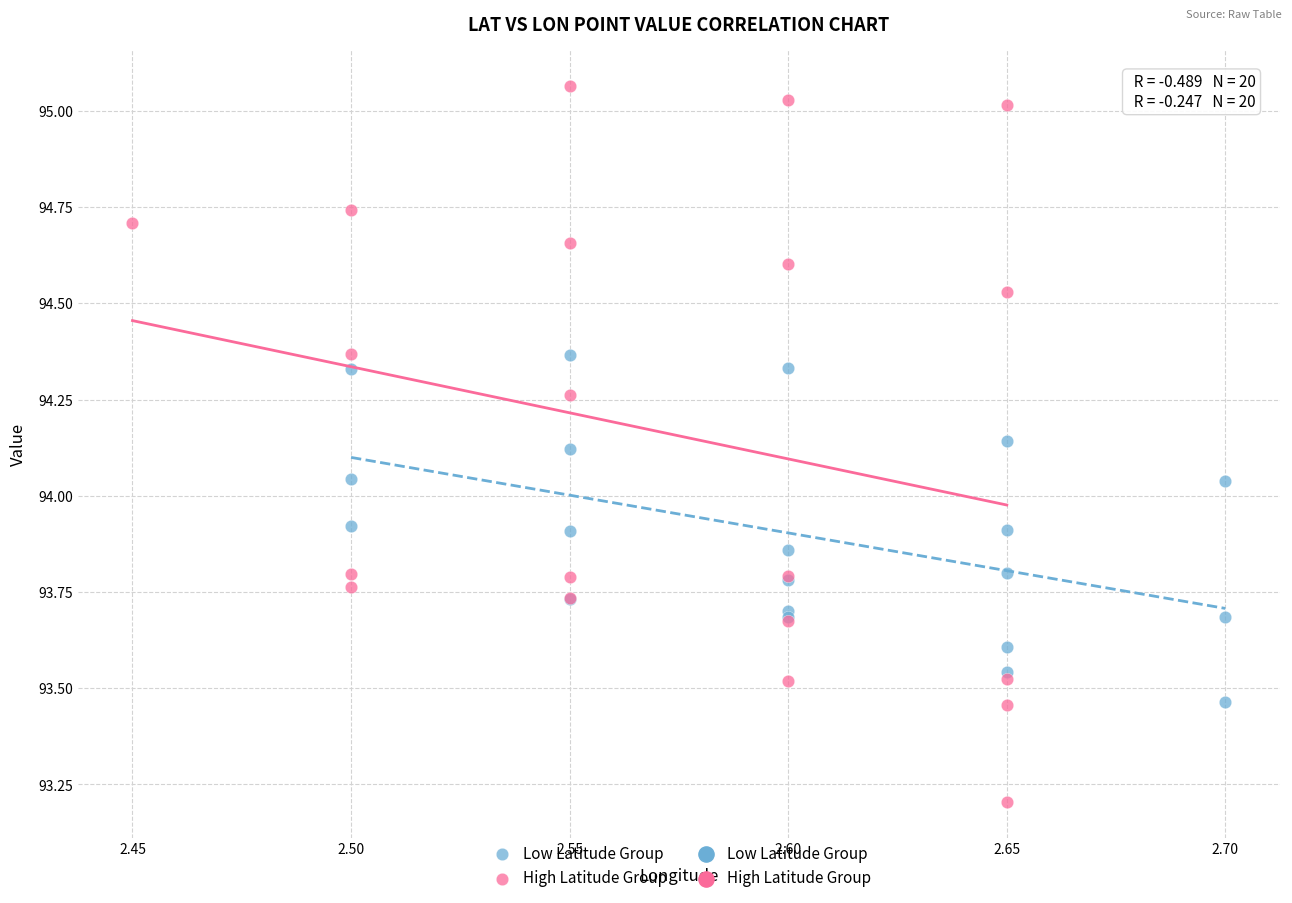

Which series contains the lowest Y value?

High Latitude Group